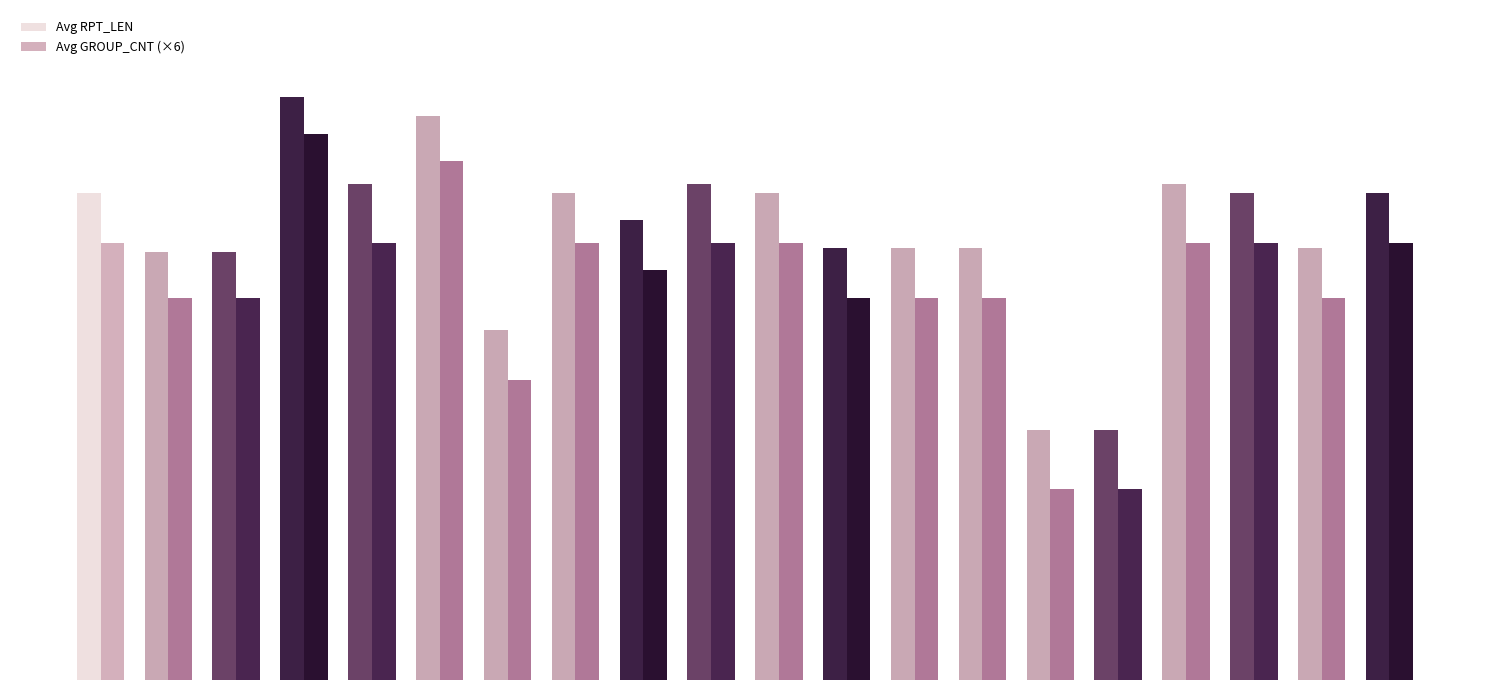

What is the value of the Avg GROUP_CNT (×6) bar at the 12th from the left?

84